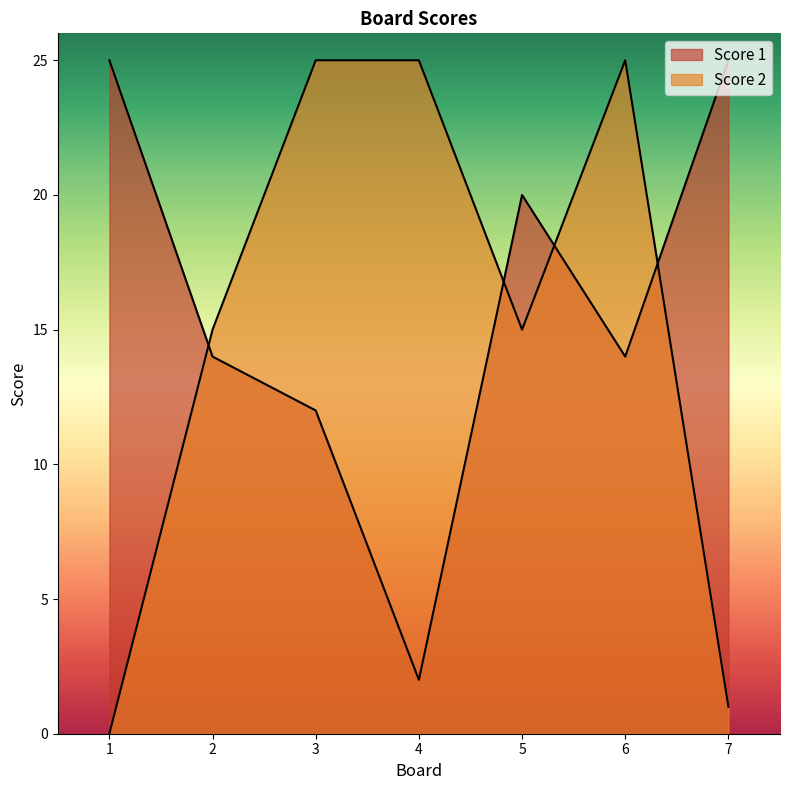

How many intersections are there between Score 1 and Score 2?

4